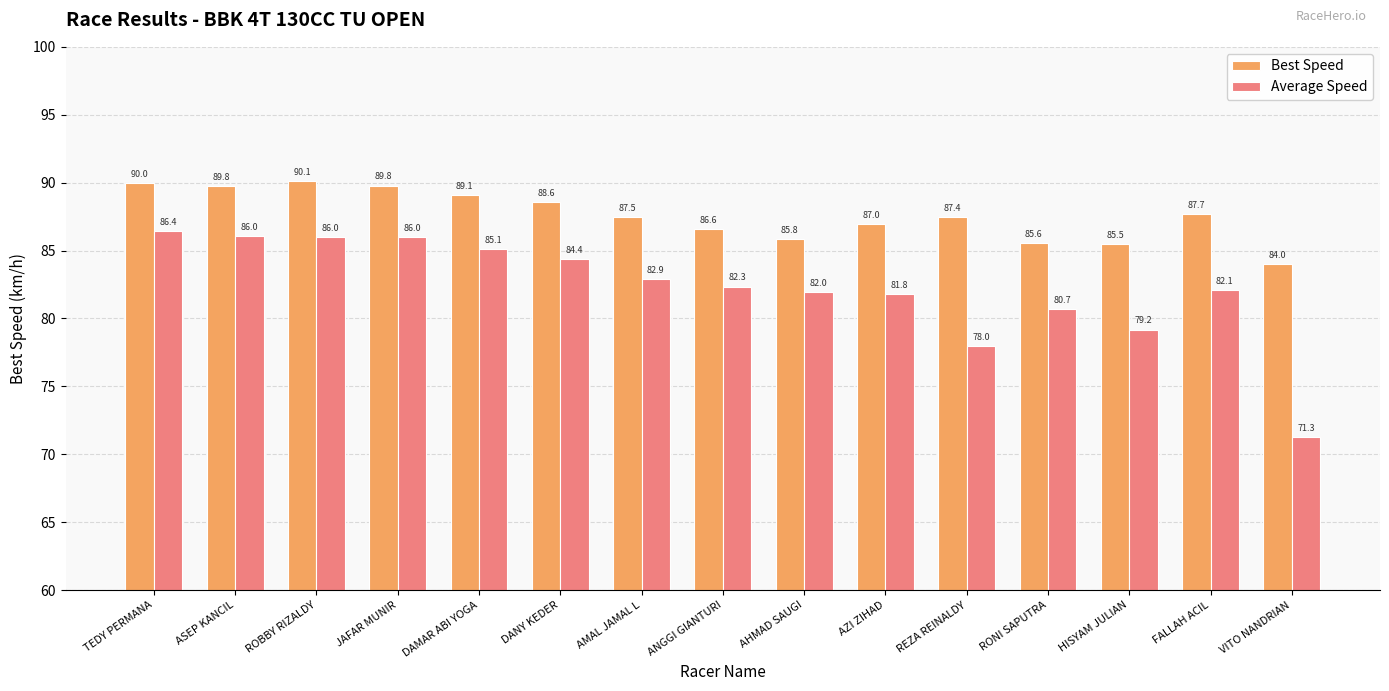

Where does the Best Speed series first go above 87?

TEDY PERMANA